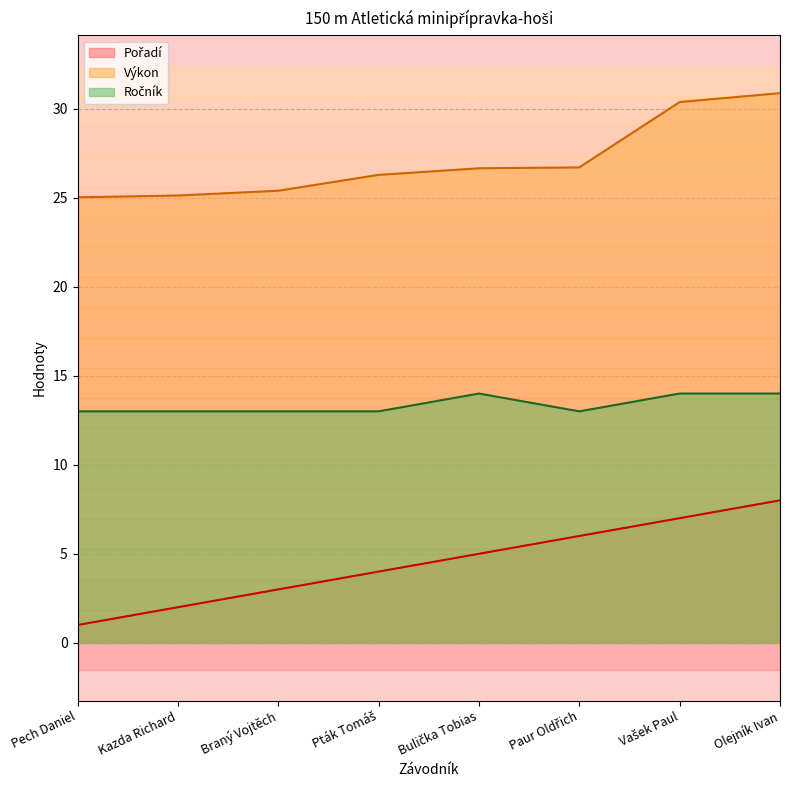

How many lines are shown in the chart?

3